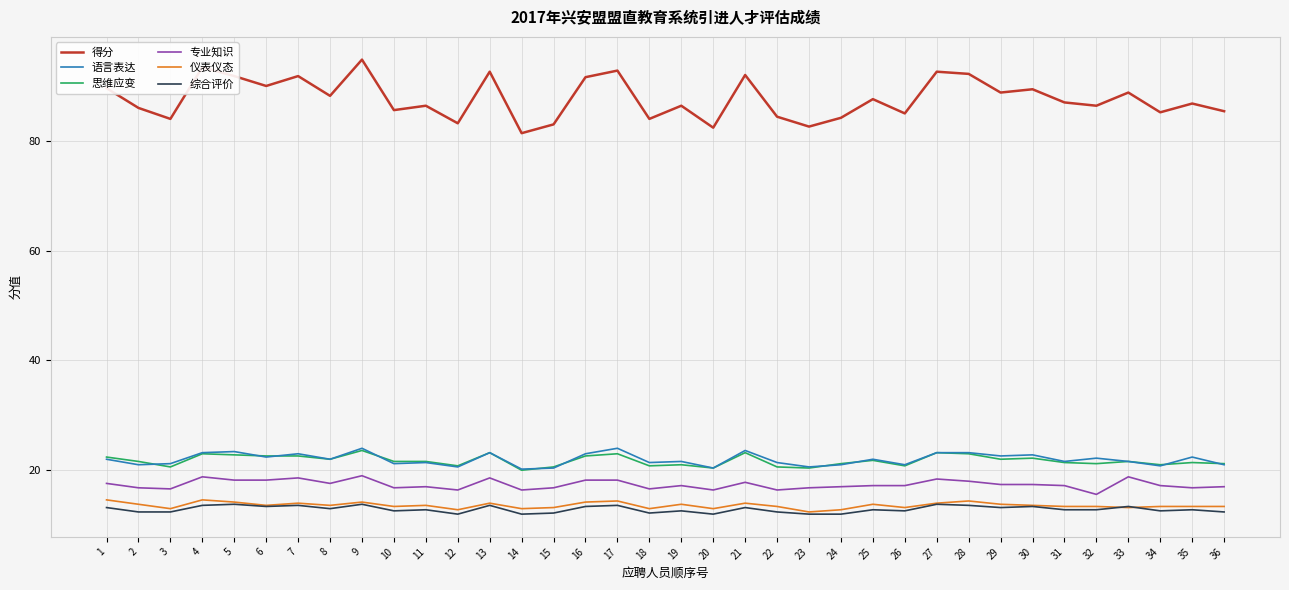

What are all the series names shown in the legend?

得分, 语言表达, 思维应变, 专业知识, 仪表仪态, 综合评价